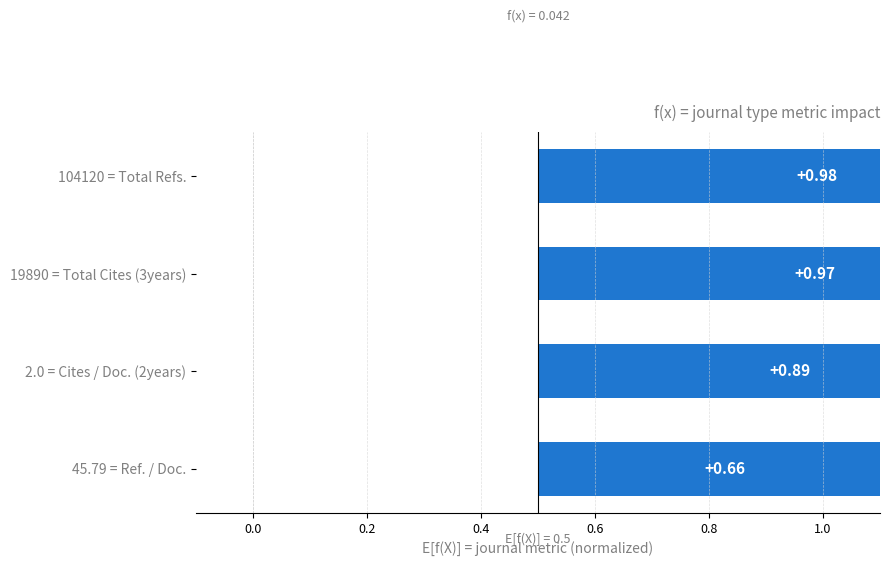

What is the sum of all values?

3.5